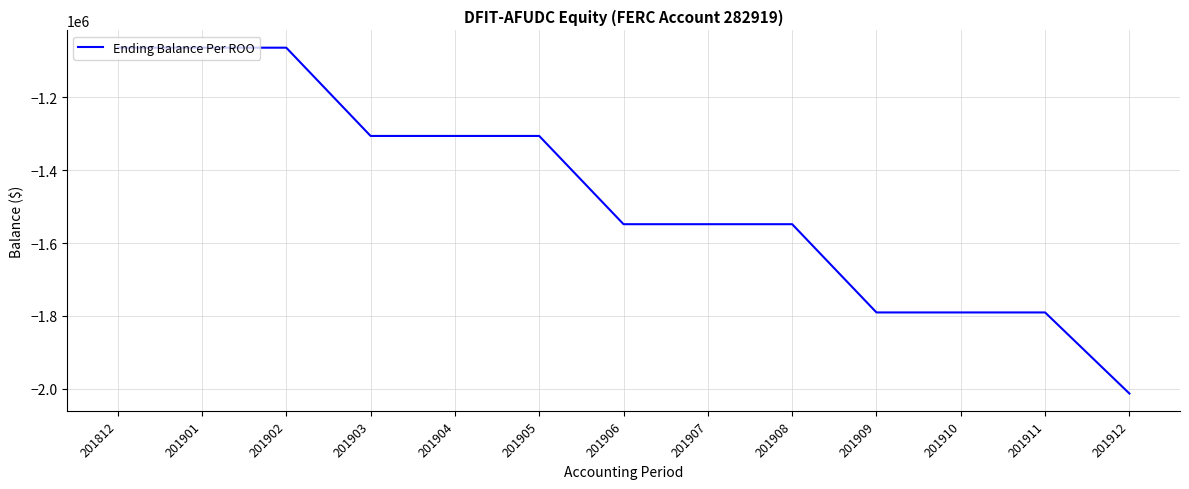

Reading left to right, what are all the values shown in this chart?

201812=-1063746	201901=-1063746	201902=-1063746	201903=-1306027	201904=-1306027	201905=-1306027	201906=-1548308	201907=-1548308	201908=-1548308	201909=-1790589	201910=-1790589	201911=-1790589	201912=-2013214